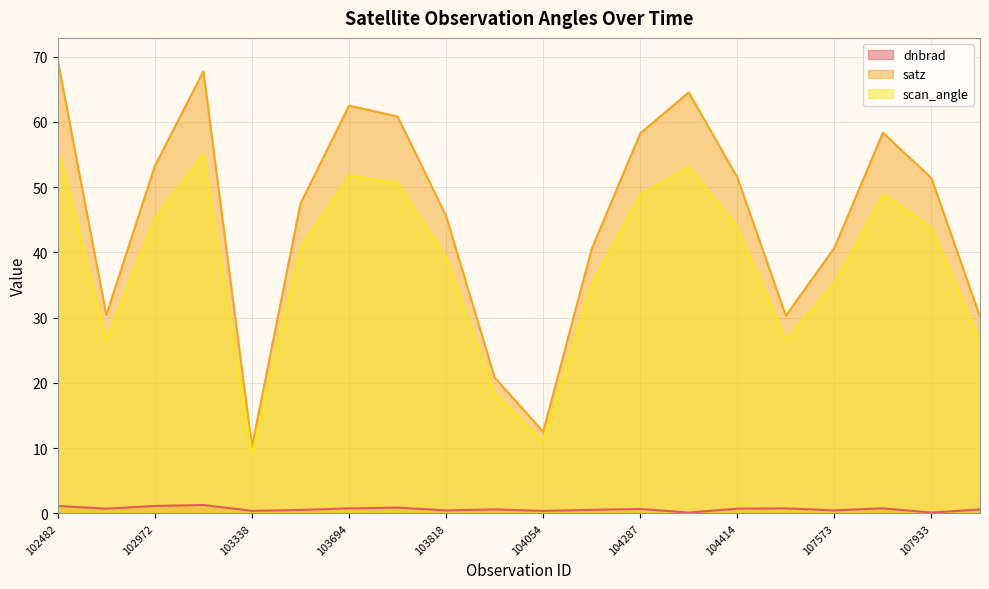

Count the number of categories in the chart.

20